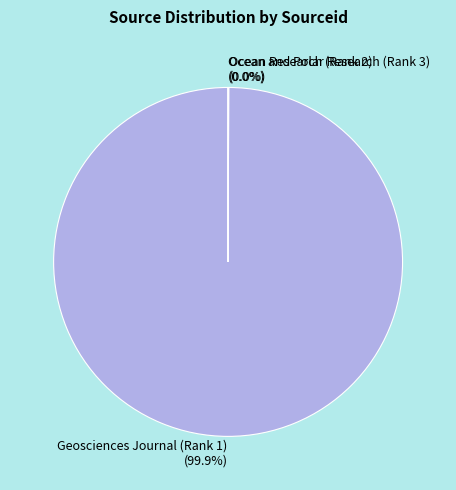

What is the majority slice?

Geosciences Journal (Rank 1)